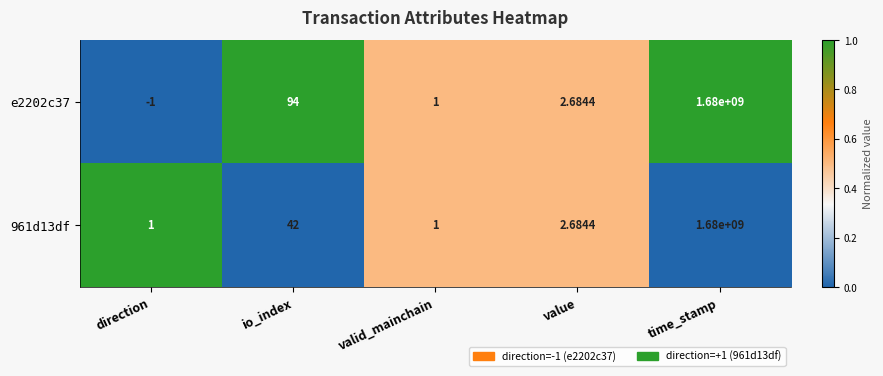

At which category is the sum across all series the highest?

time_stamp